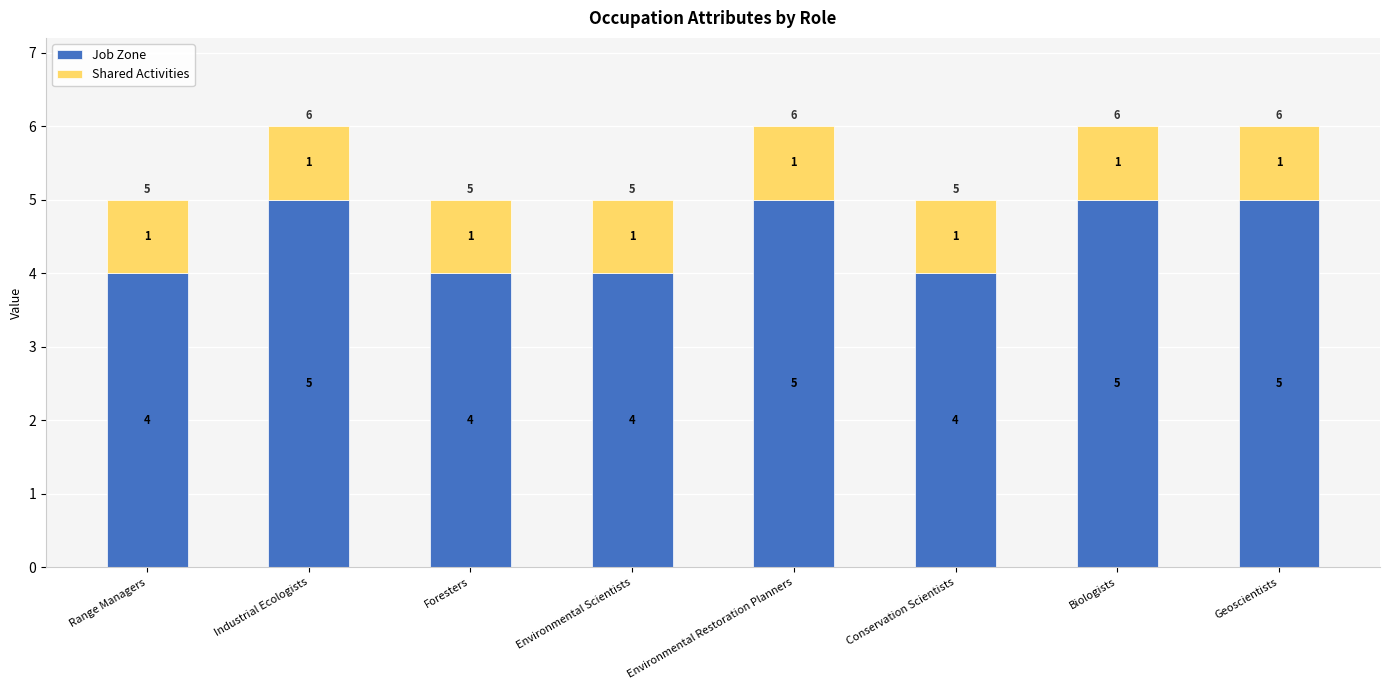

Reading left to right, list the values for the Job Zone series.

Range Managers=4	Industrial Ecologists=5	Foresters=4	Environmental Scientists=4	Environmental Restoration Planners=5	Conservation Scientists=4	Biologists=5	Geoscientists=5